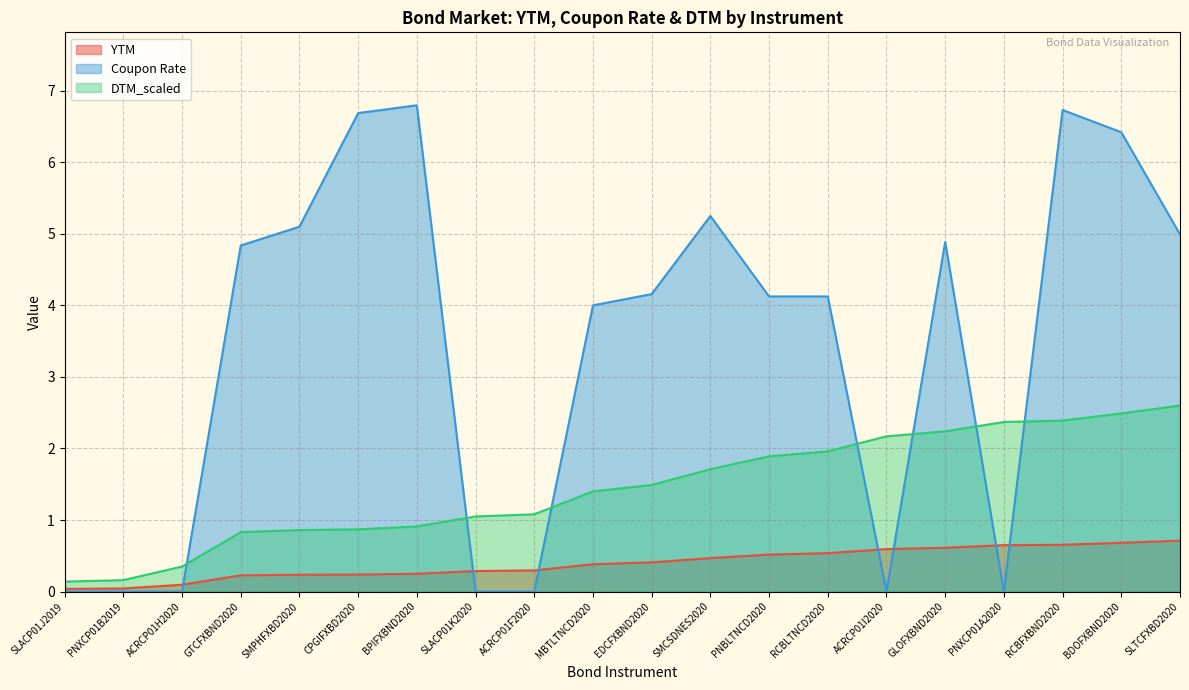

At which category does the chart reach its minimum across all series?

SLACP01J2019